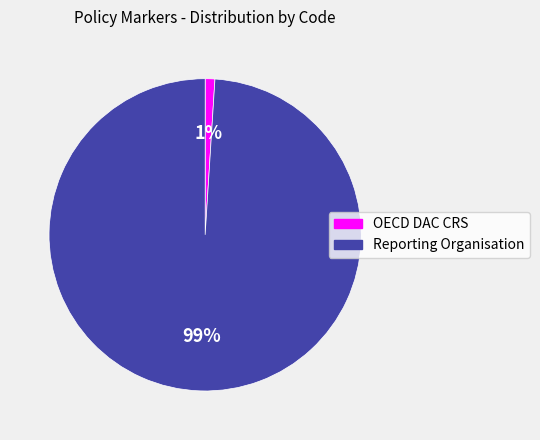

How many segments does this pie chart have?

2